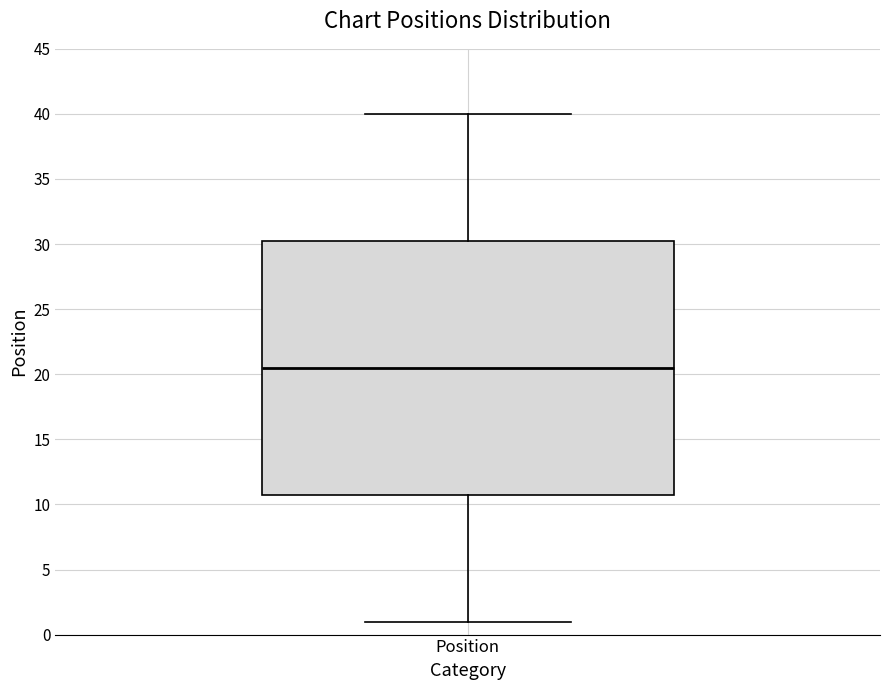

Where is the lower edge of the box for Position on the y-axis? The values are not printed on the chart, so give them approximately, as read against the axis.

11.0